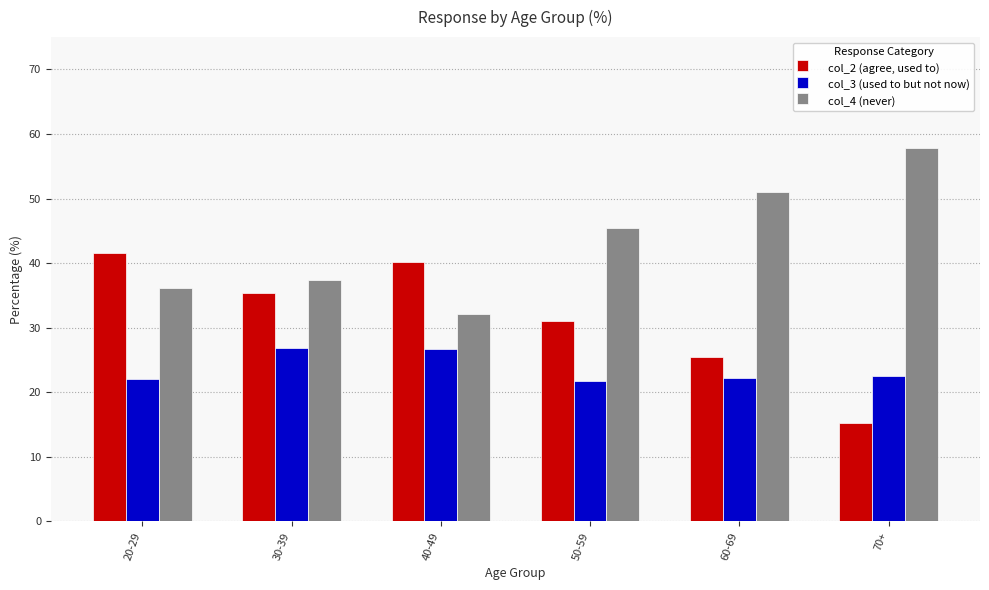

What is the label of the 1st bar from the left?

20-29